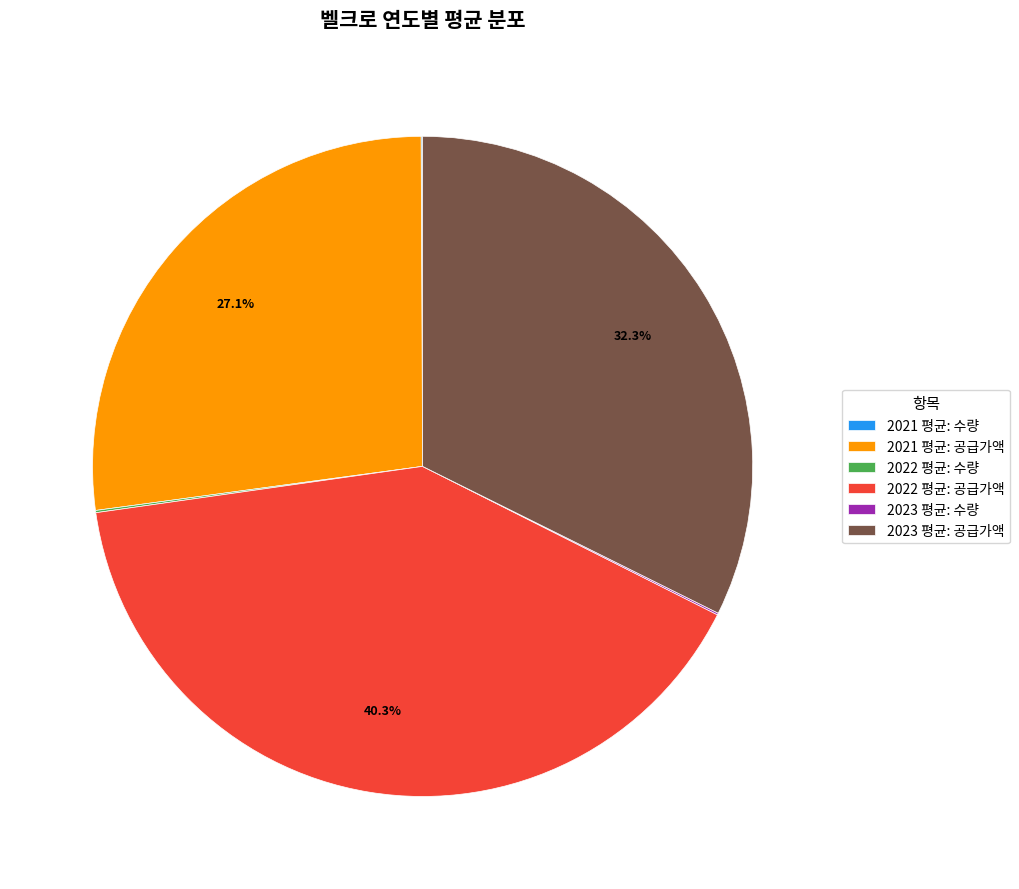

Is it true that 2021 평균: 공급가액 is 15% of the pie?

False